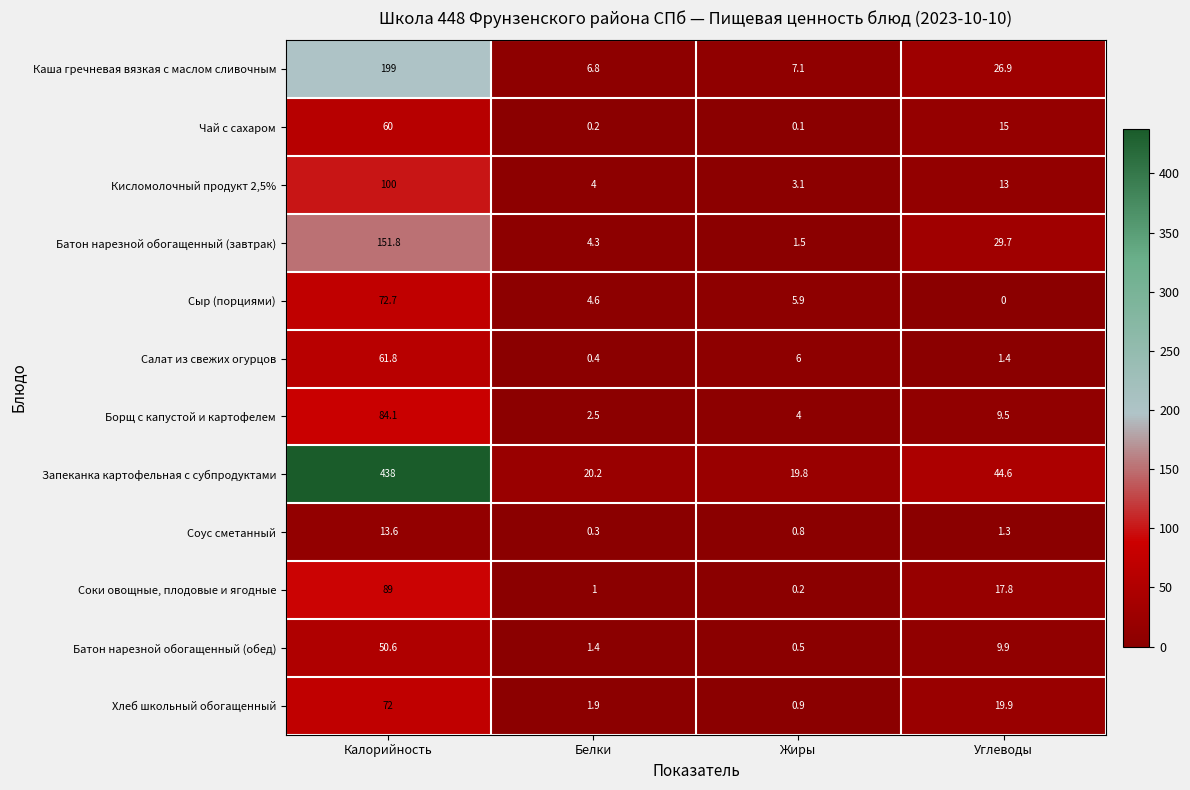

Rank the series at Углеводы from lowest to highest value.

Сыр (порциями), Соус сметанный, Салат из свежих огурцов, Борщ с капустой и картофелем, Батон нарезной обогащенный (обед), Кисломолочный продукт 2,5%, Чай с сахаром, Соки овощные, плодовые и ягодные, Хлеб школьный обогащенный, Каша гречневая вязкая с маслом сливочным, Батон нарезной обогащенный (завтрак), Запеканка картофельная с субпродуктами